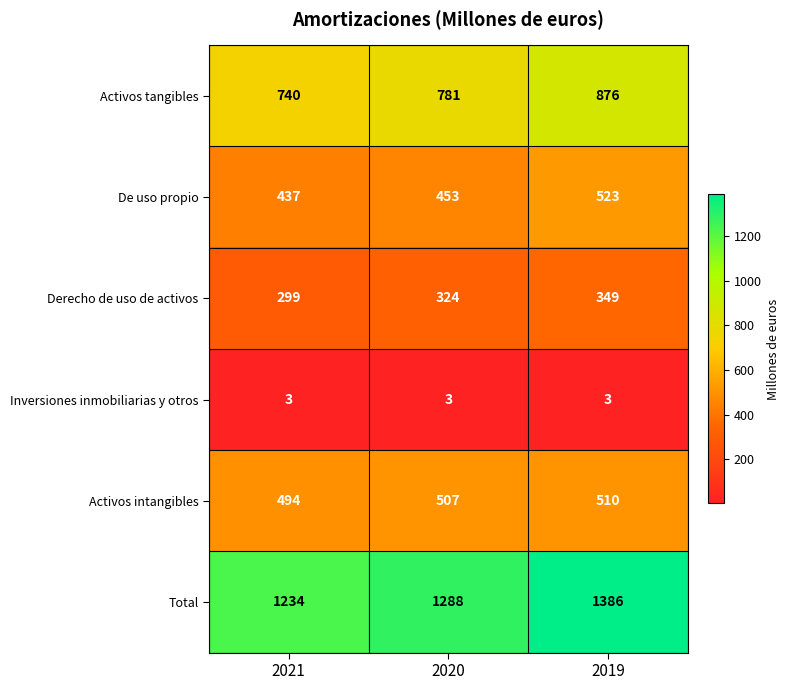

Which series changed the most between 2021 and 2020?

Total